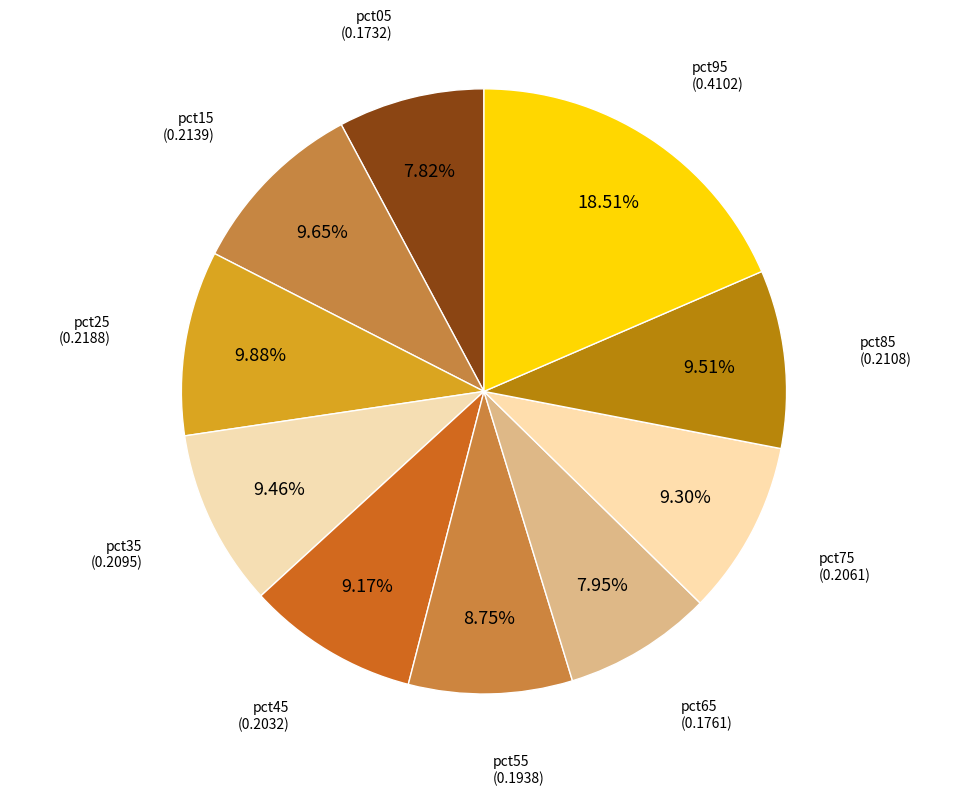

How many segments does this pie chart have?

10